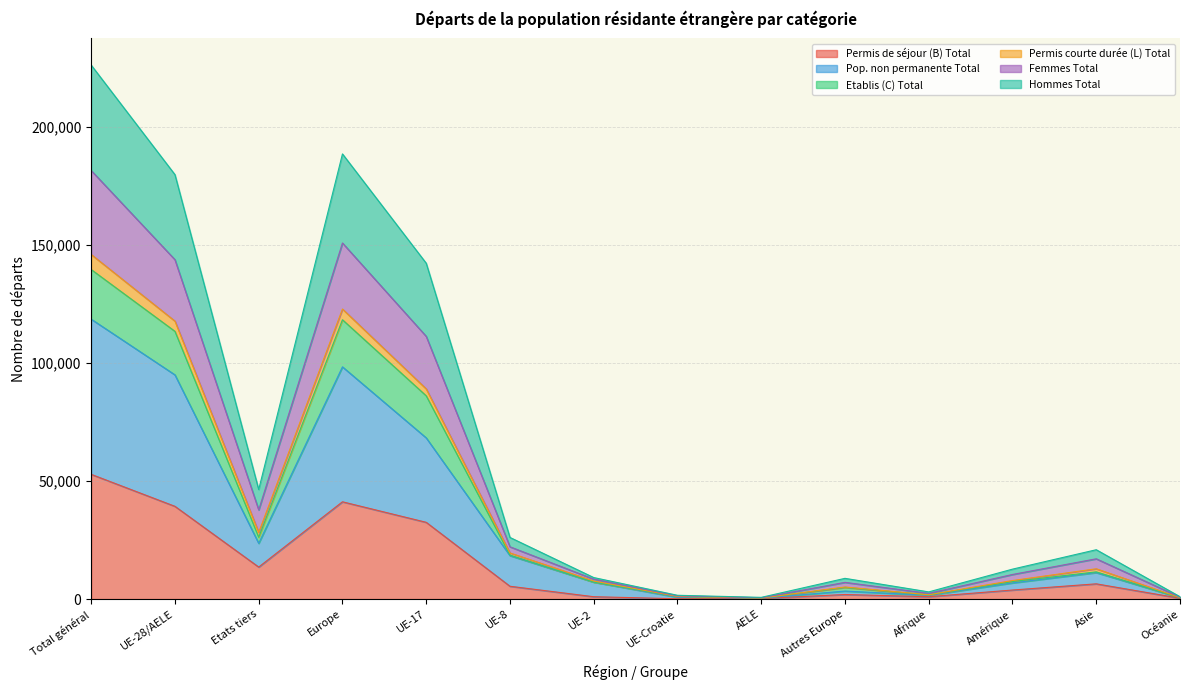

At which category is the sum across all series the highest?

Total général